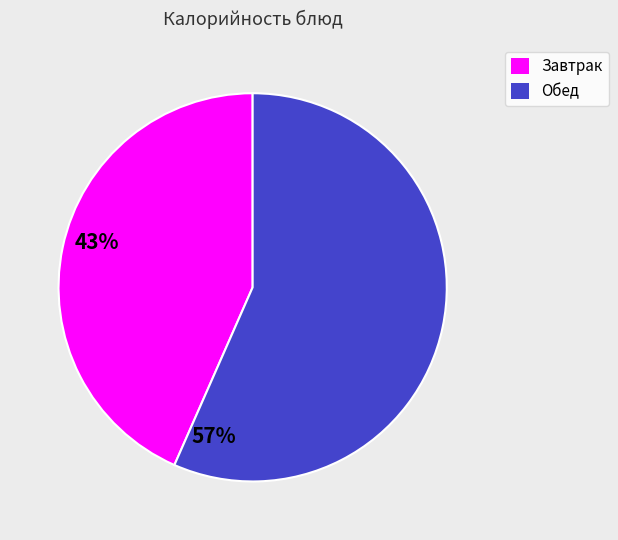

Does any single category account for the majority?

Yes